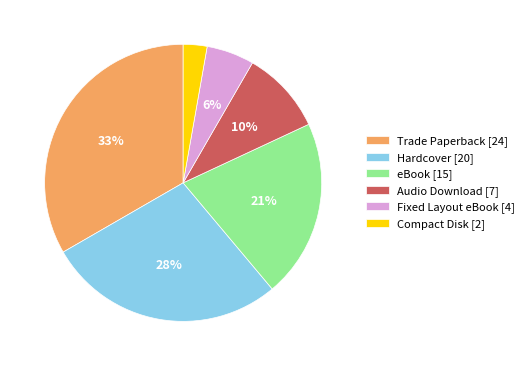

What percentage is the Compact Disk slice, to the nearest percent?

3%